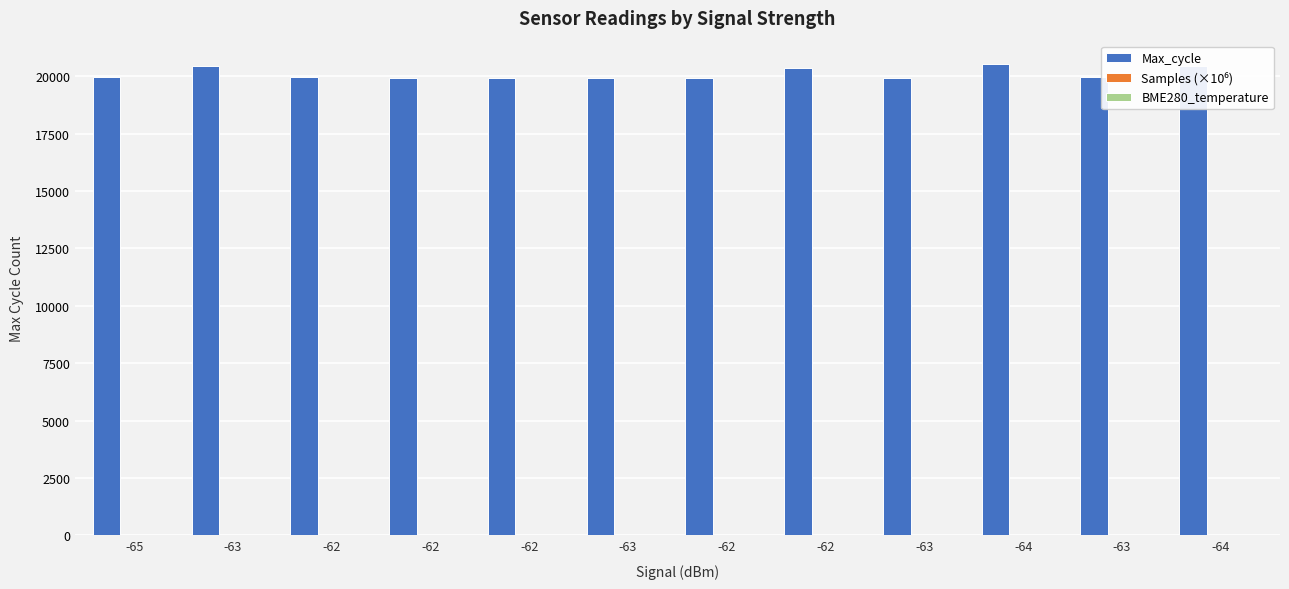

Count the number of data series in this chart.

3